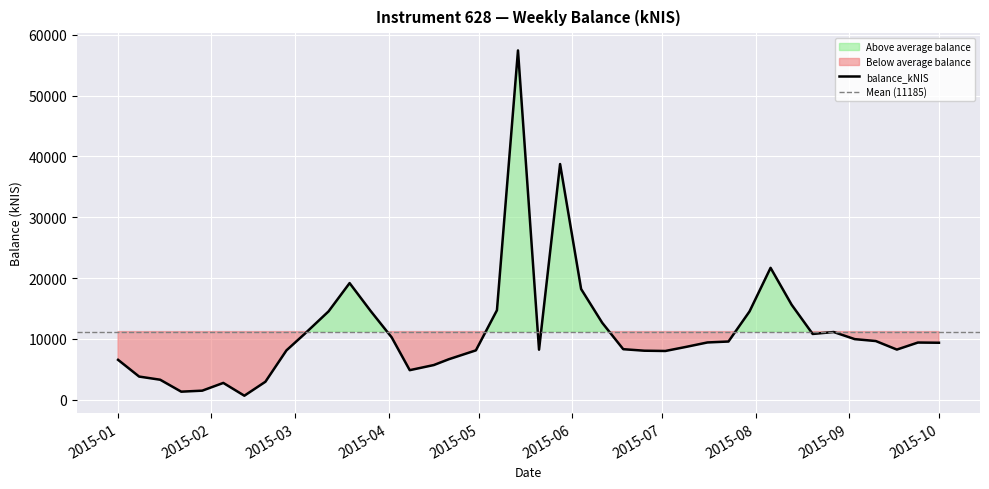

Which label corresponds to the largest value in the chart?

2015-05-14